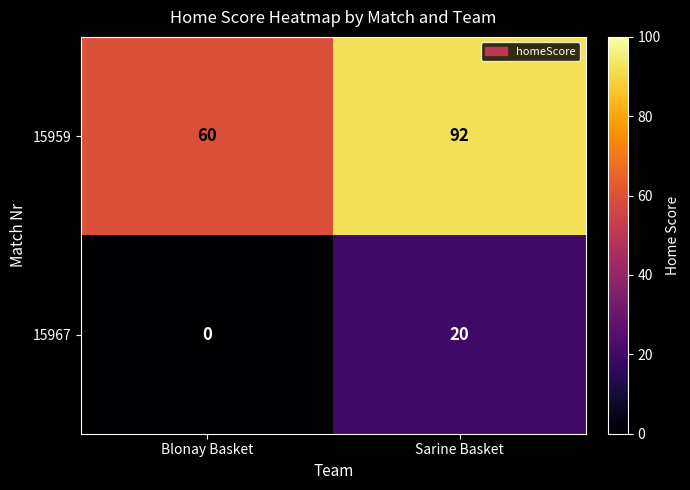

Is it true that 15959 equals 53 at Sarine Basket?

False